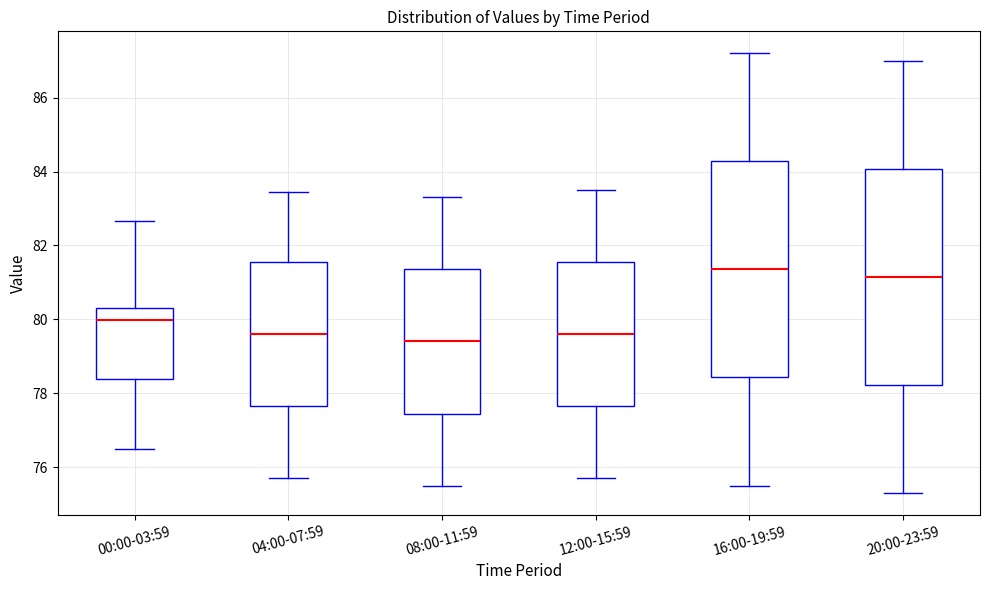

Reading left to right, read every box against the y-axis: the position of its median line, the range the box covers, and the ends of its whiskers. The values are not printed on the chart, so give them approximately, as read against the axis.

00:00-03:59: median 80.0, box 78.4 to 80.4, whiskers 76.4 to 82.6
04:00-07:59: median 79.6, box 77.6 to 81.6, whiskers 75.8 to 83.4
08:00-11:59: median 79.4, box 77.4 to 81.4, whiskers 75.6 to 83.4
12:00-15:59: median 79.6, box 77.6 to 81.6, whiskers 75.8 to 83.6
16:00-19:59: median 81.4, box 78.4 to 84.2, whiskers 75.6 to 87.2
20:00-23:59: median 81.2, box 78.2 to 84.0, whiskers 75.4 to 87.0